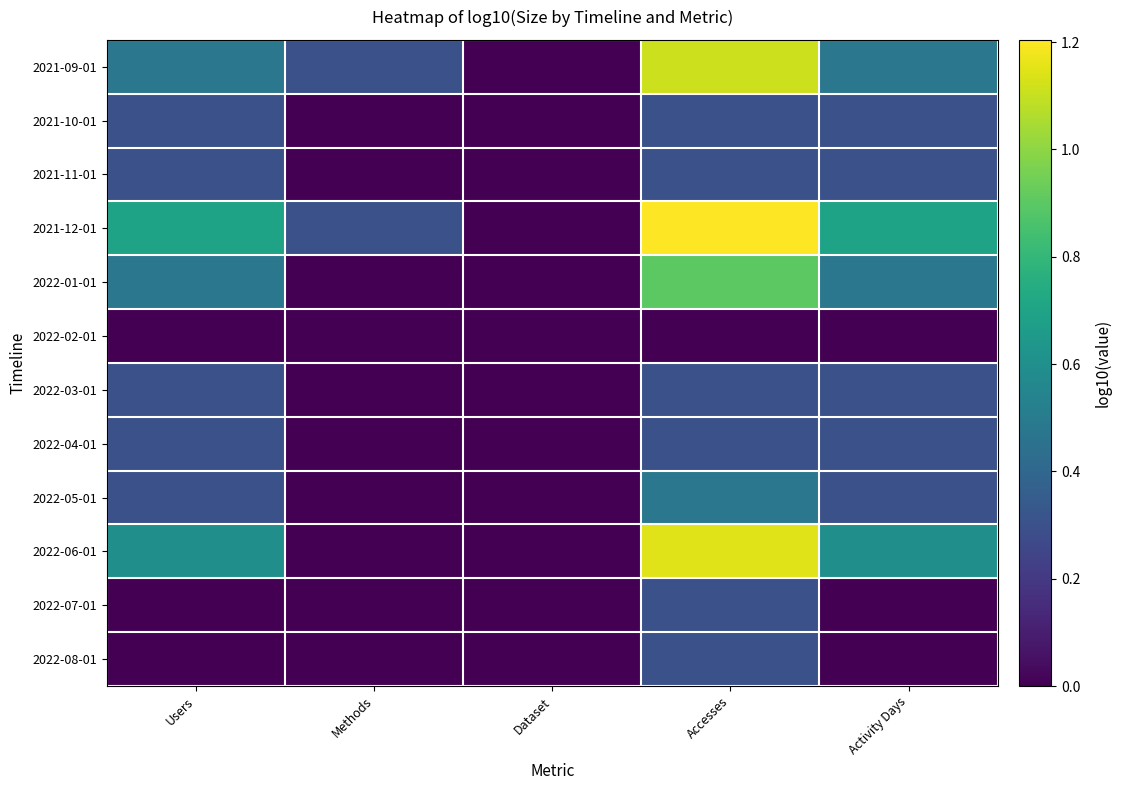

What is the total value across all series at Users?

3.8